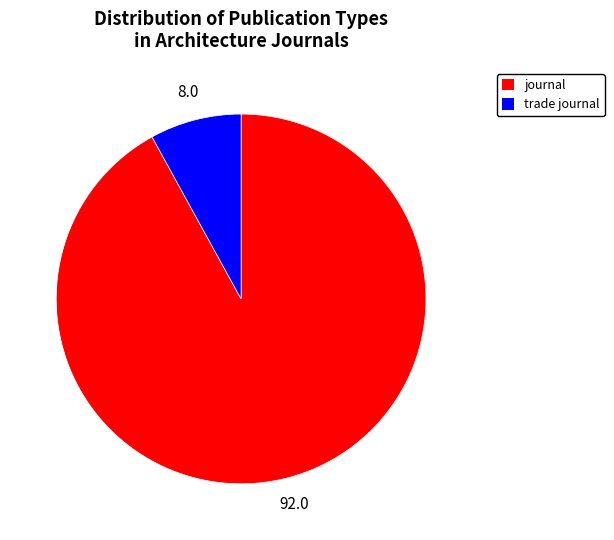

Rank the categories by value from lowest to highest.

trade journal, journal